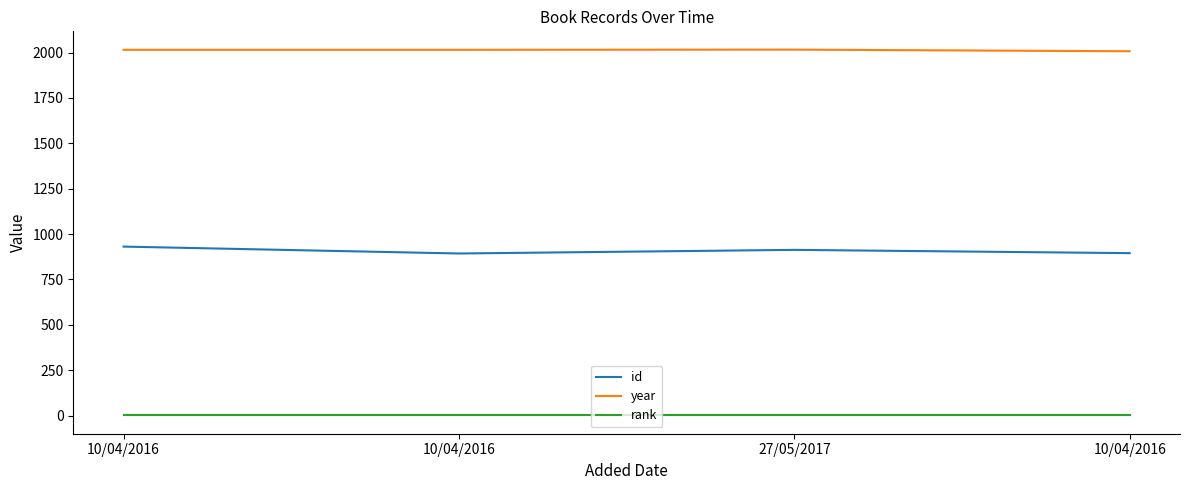

Does the chart display data point markers on the line(s)?

No